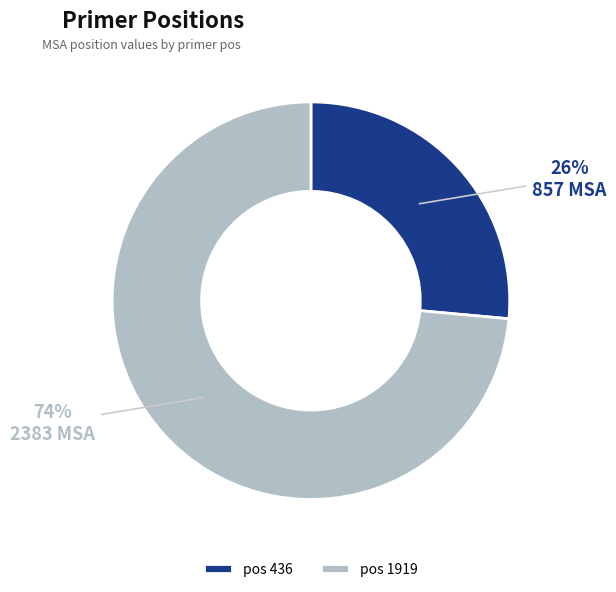

The pos 436 slice represents 21% of the pie. True or false?

False